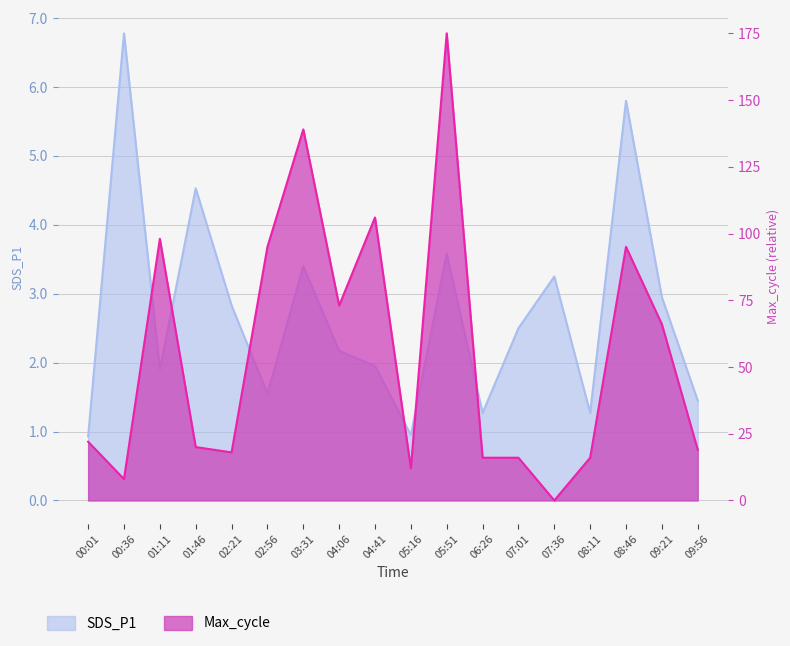

Which category has the lowest value in the SDS_P1 series?

00:01